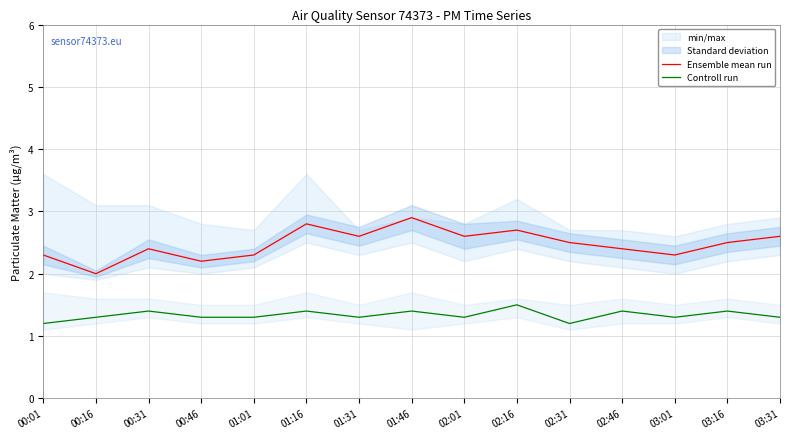

Which series has the largest range (max minus min)?

Ensemble mean run